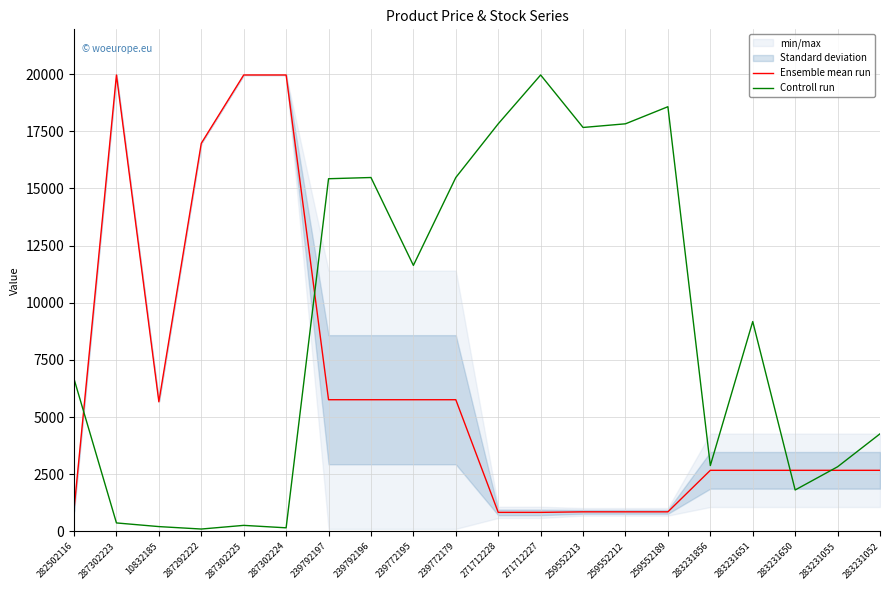

What is the sum of all Ensemble mean run values?

124175.9